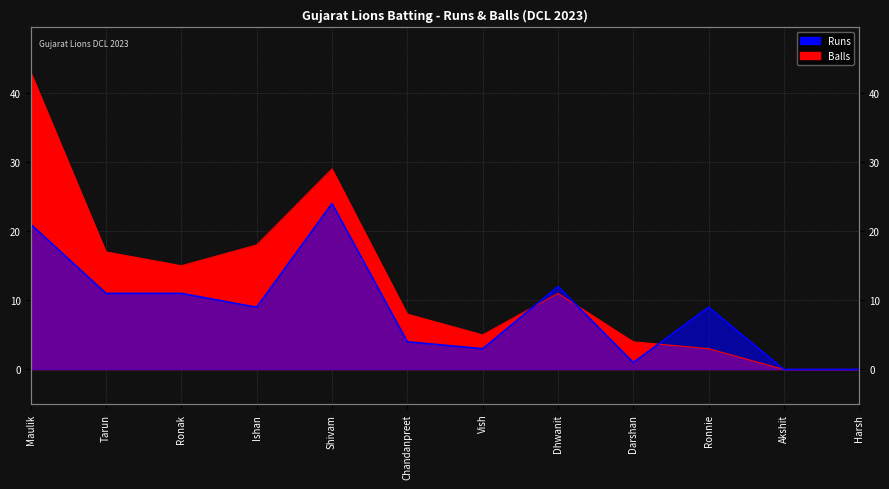

How many lines are shown in the chart?

2